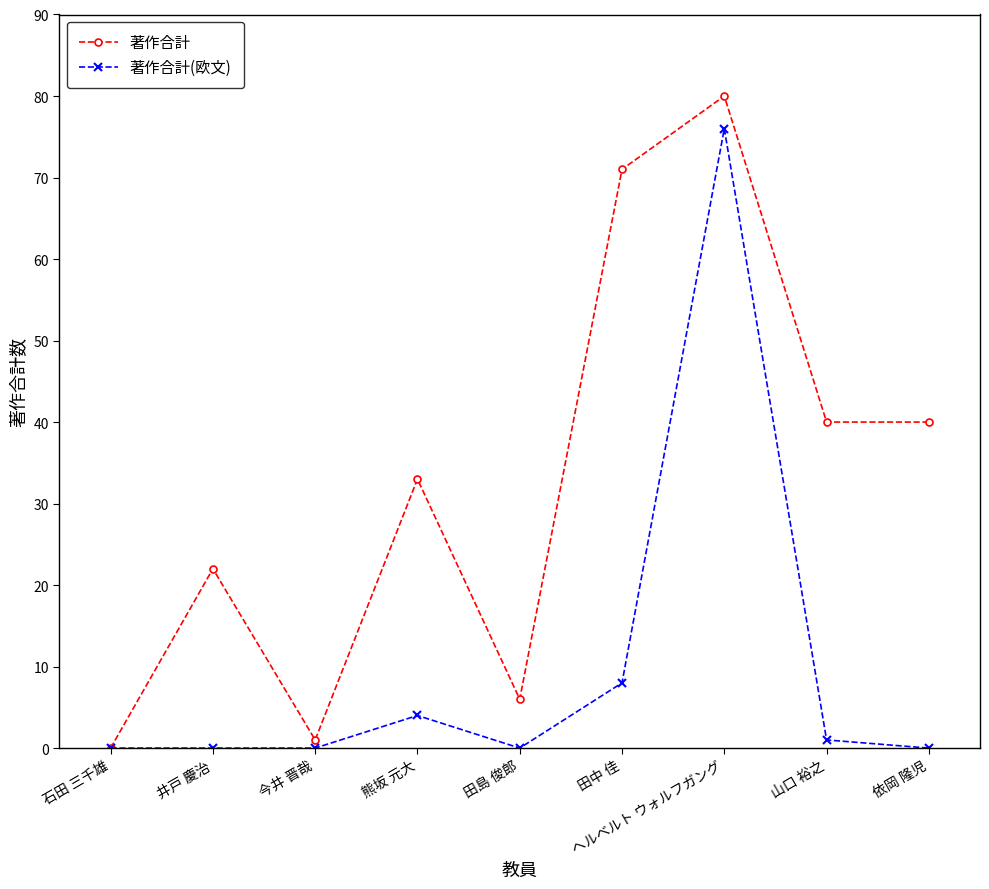

Which series has the largest total across all categories?

著作合計